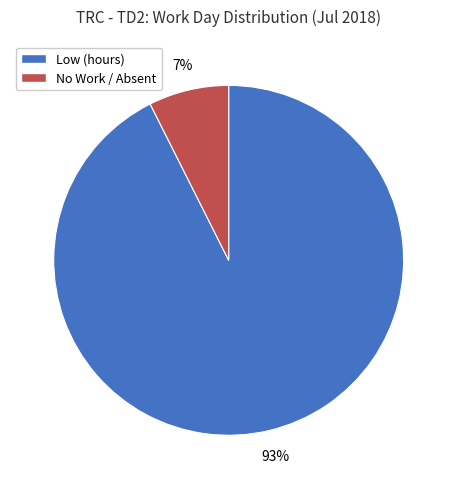

Is Low (hours) the majority of the pie?

Yes